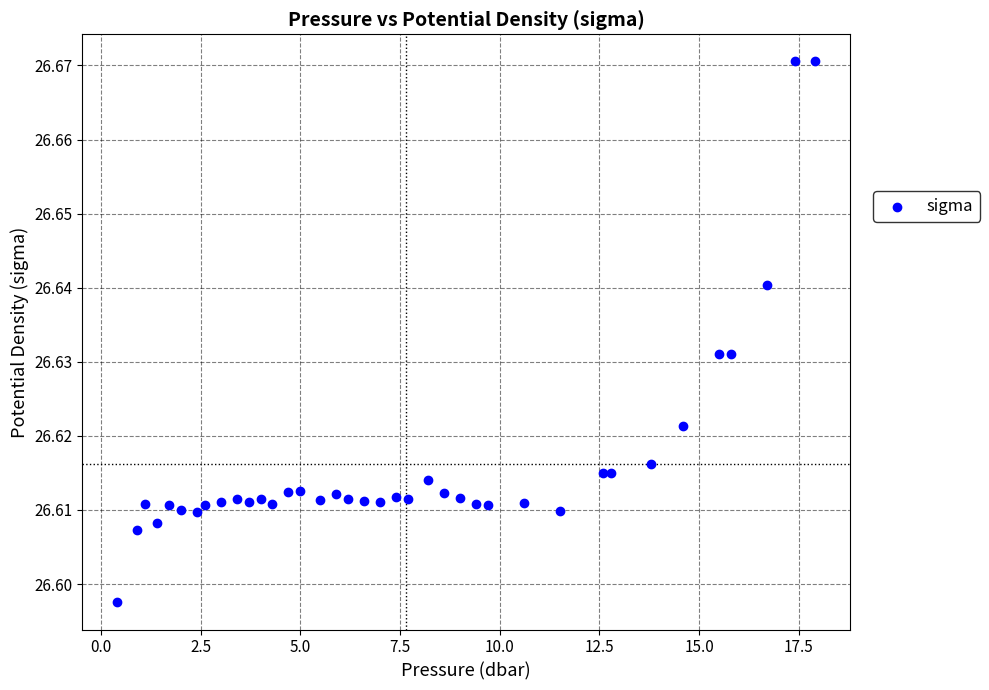

What is the range of X values (max minus min)?

17.5